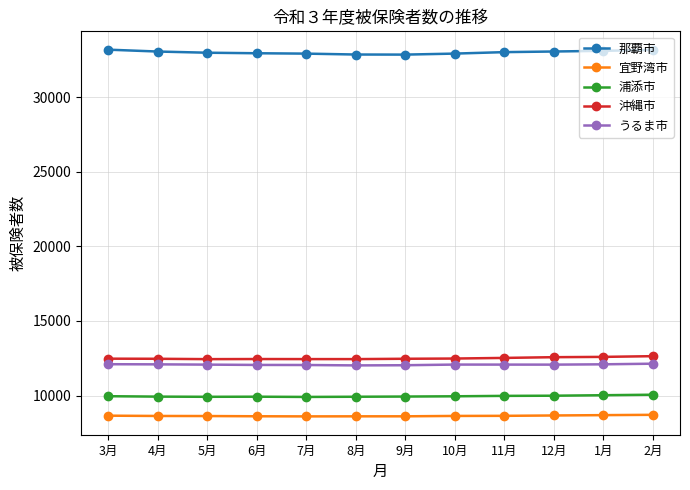

Count the number of data series in this chart.

5